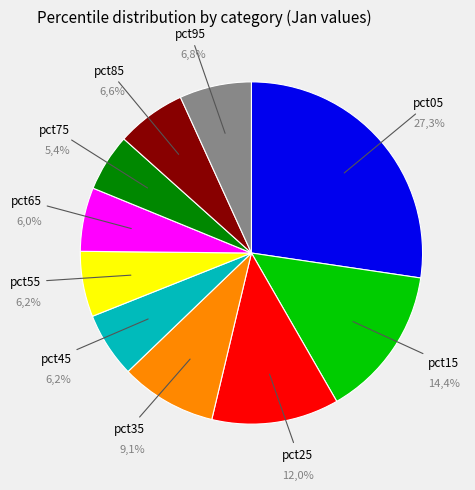

The pct05 slice represents 33% of the pie. True or false?

False